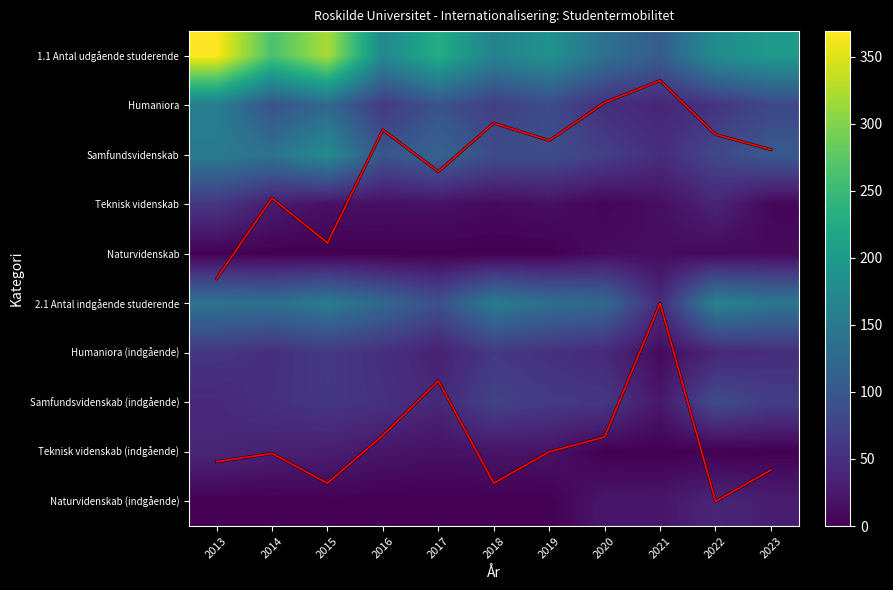

What value does the Humaniora (indgående) series have at 2021?

10.0